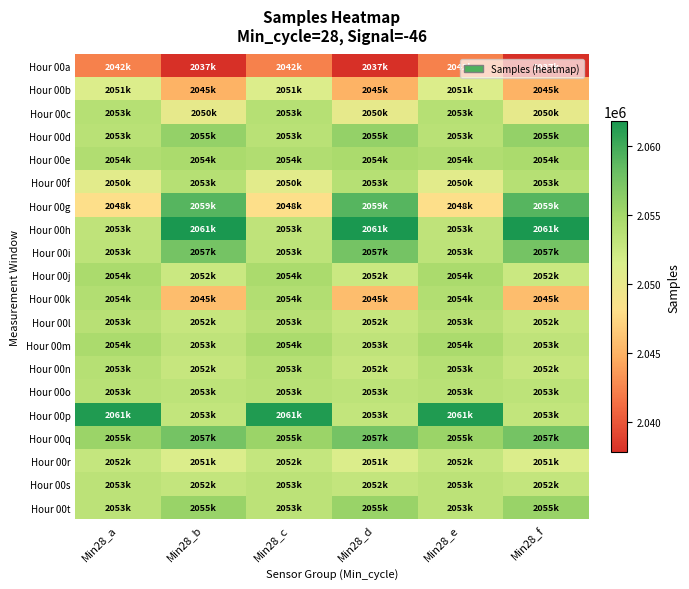

At how many categories does at least one series exceed 2039363?

6